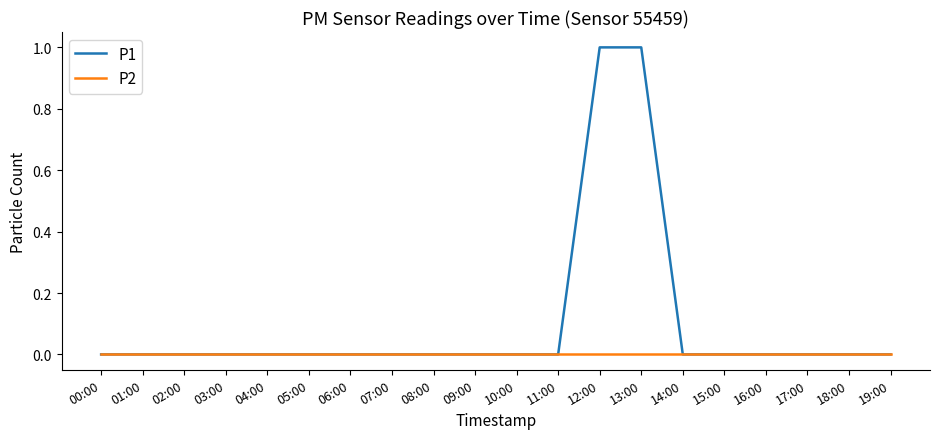

Which series changed the most between 04:00 and 12:00?

P1